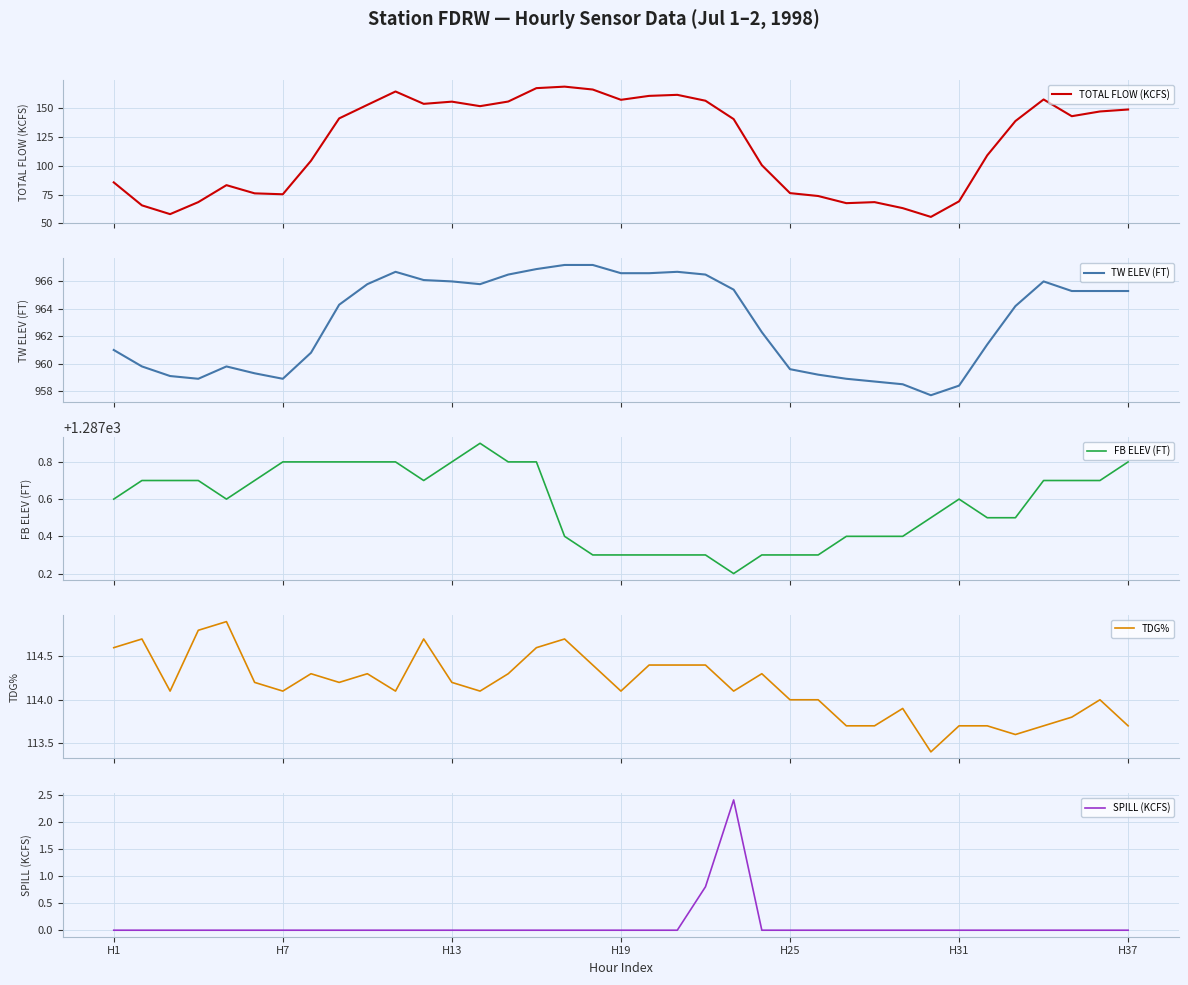

The value of SPILL (KCFS) at 10 is 1.0. True or false?

False